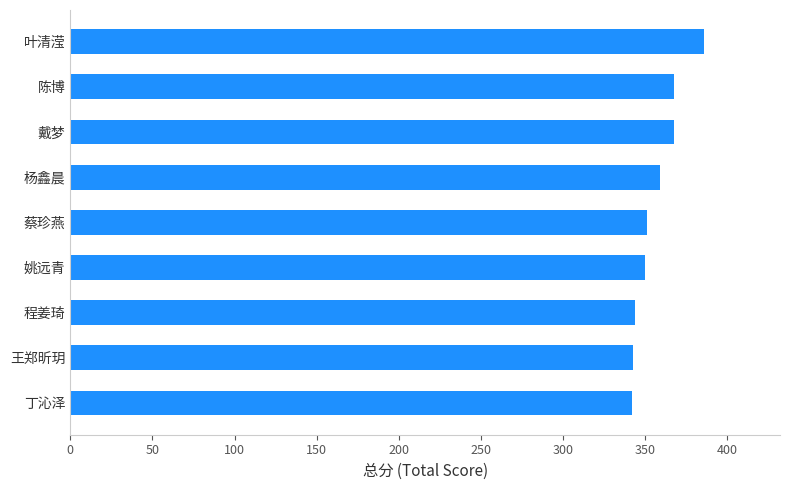

What is the difference between the maximum and minimum values?

44